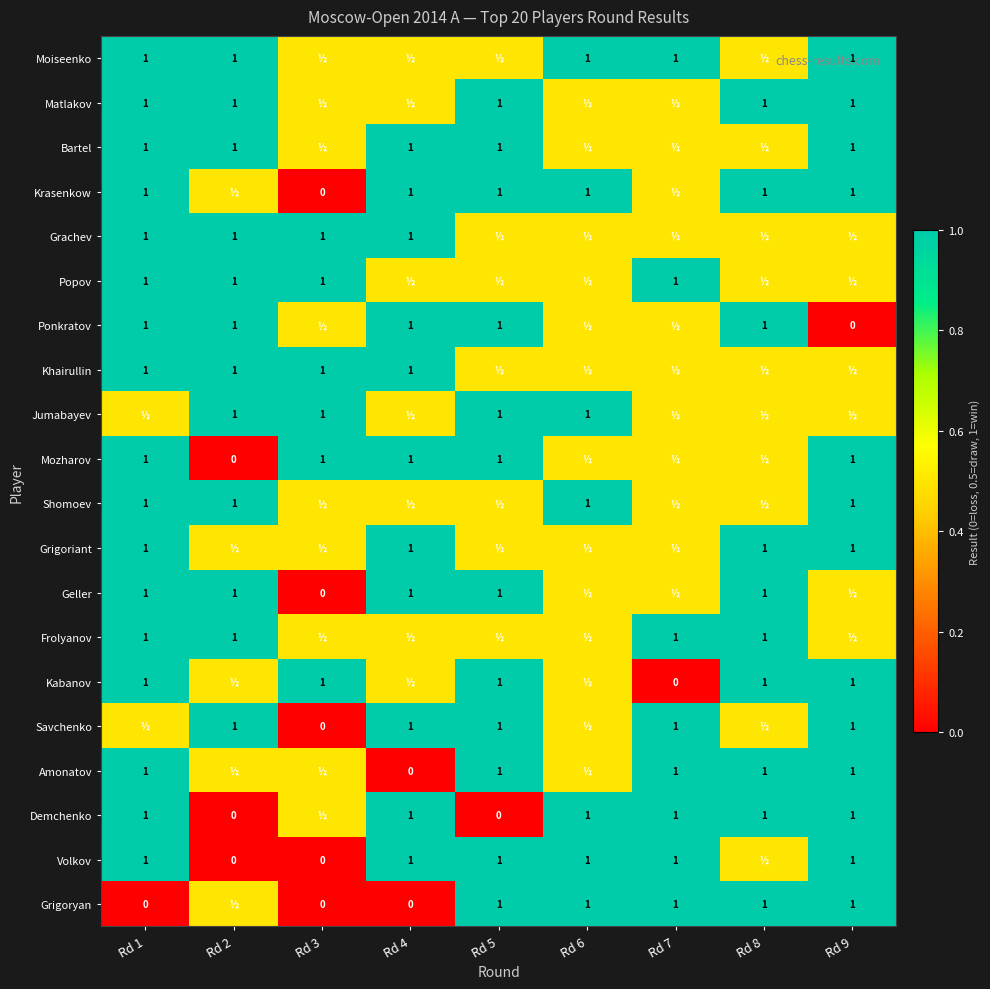

Is it true that Savchenko equals 1.0 at Rd 7?

True